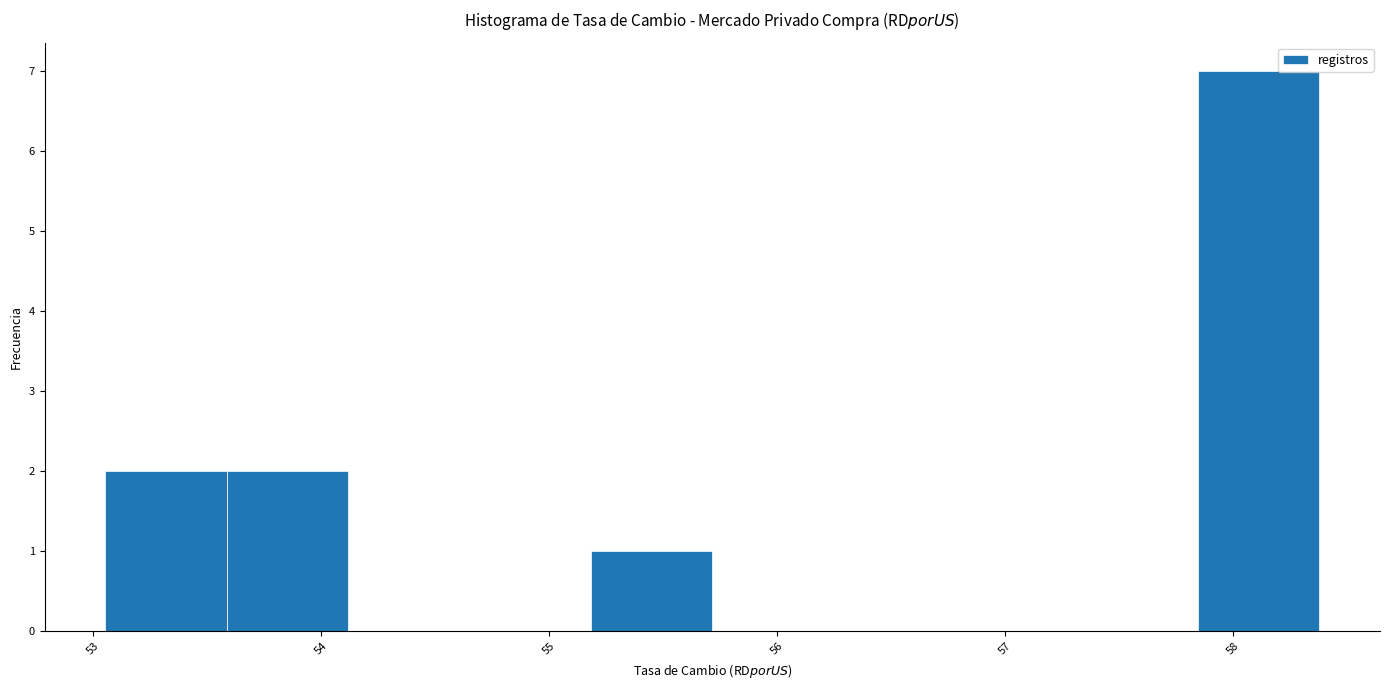

Reading left to right, transcribe this chart: for each bar, give the range it covers on the x-axis and its height. Neither the bar edges nor the heights are printed on the chart, so give them approximately, as read against the axes.

53.1 to 53.6: 2
53.6 to 54.1: 2
54.1 to 54.7: 0
54.7 to 55.2: 0
55.2 to 55.7: 1
55.7 to 56.2: 0
56.2 to 56.8: 0
56.8 to 57.3: 0
57.3 to 57.8: 0
57.8 to 58.4: 7